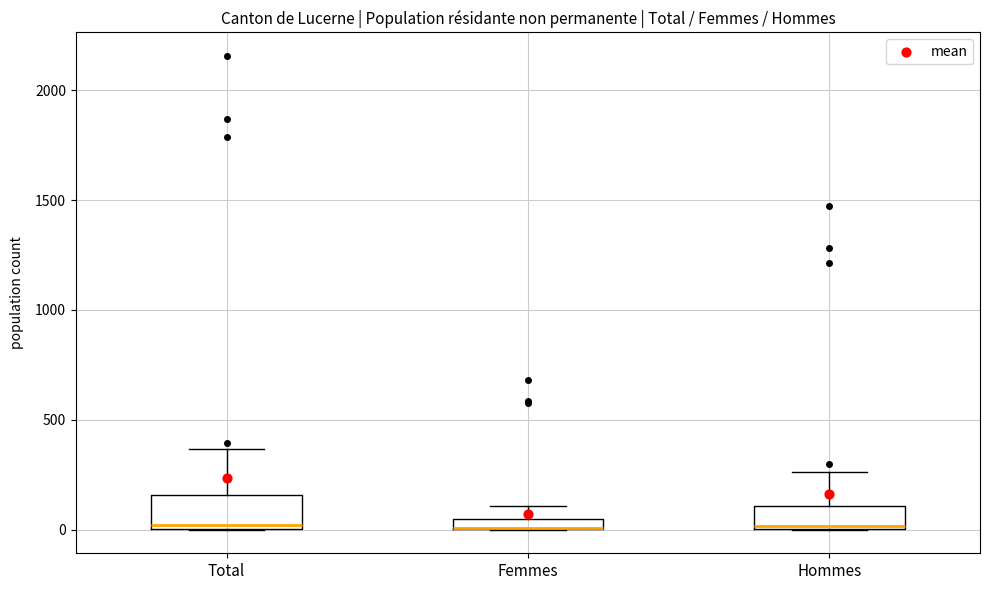

Where does the upper whisker of the box for Femmes end on the y-axis? The values are not printed on the chart, so give them approximately, as read against the axis.

100